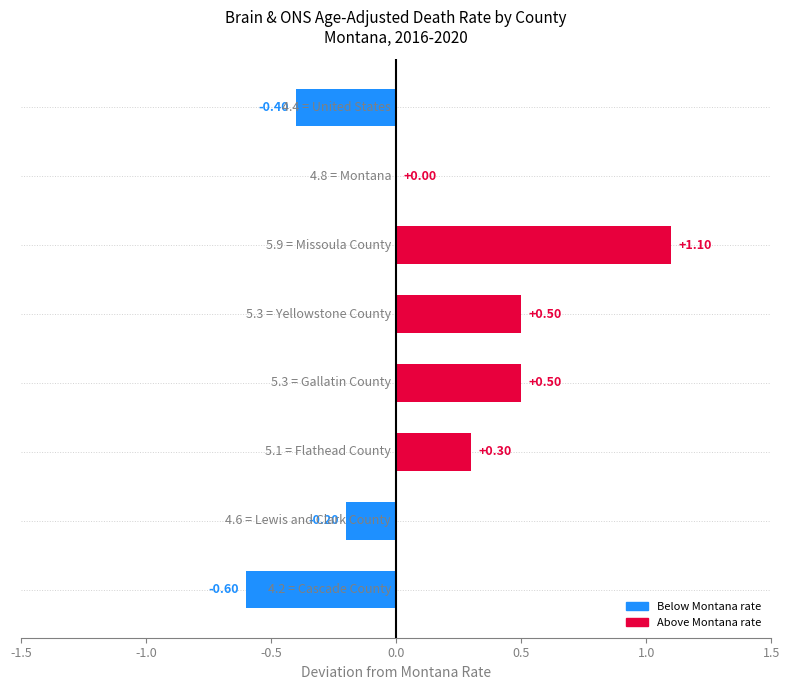

Are the bars horizontal?

Yes